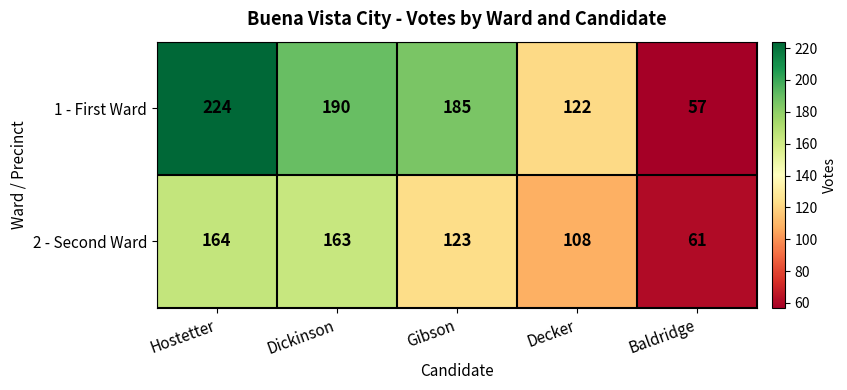

Is the value of 2 - Second Ward at Baldridge greater than the value of 1 - First Ward at Baldridge?

Yes